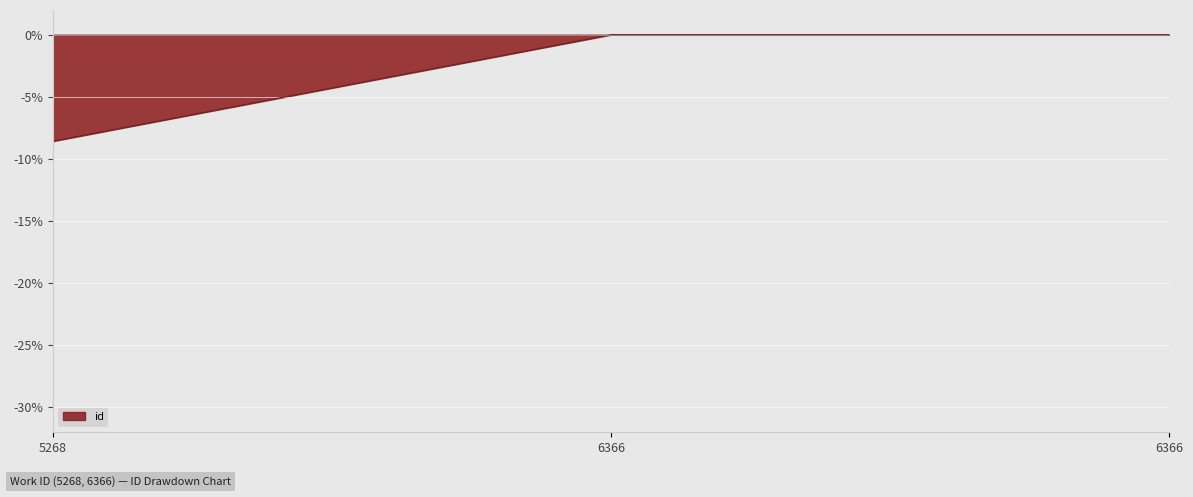

Reading left to right, list all the values displayed in this chart.

-8.6	-0.0	0.0